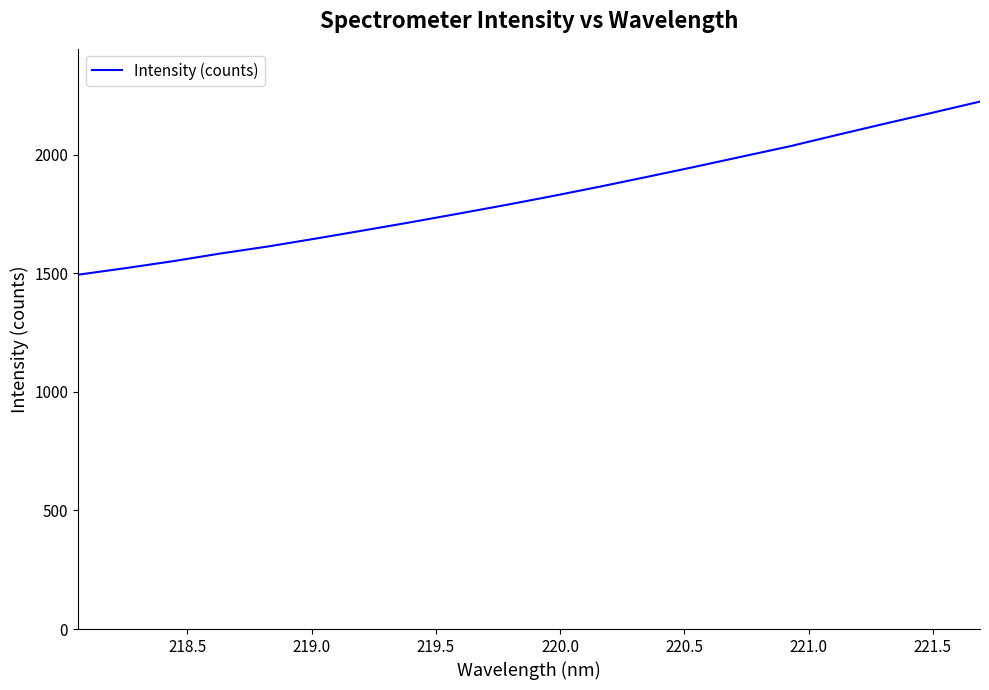

What is the difference between the second highest and minimum values?

683.0